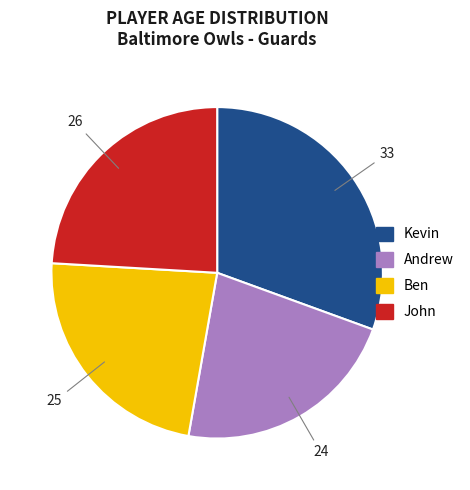

What is the ratio of the value at Andrew to the value at Kevin?

0.7